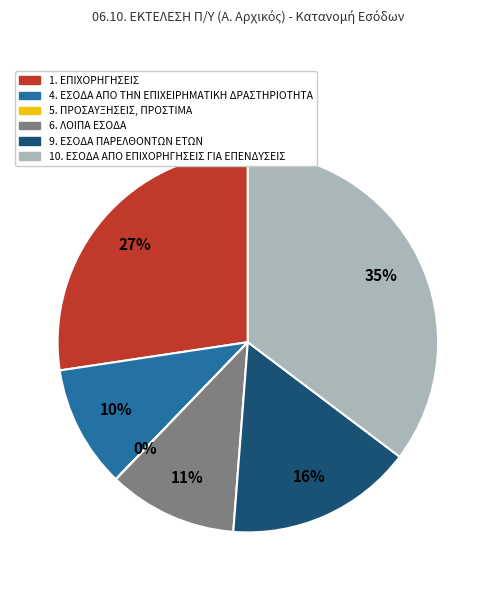

Is it true that 9. ΕΣΟΔΑ ΠΑΡΕΛΘΟΝΤΩΝ ΕΤΩΝ is 21% of the pie?

False